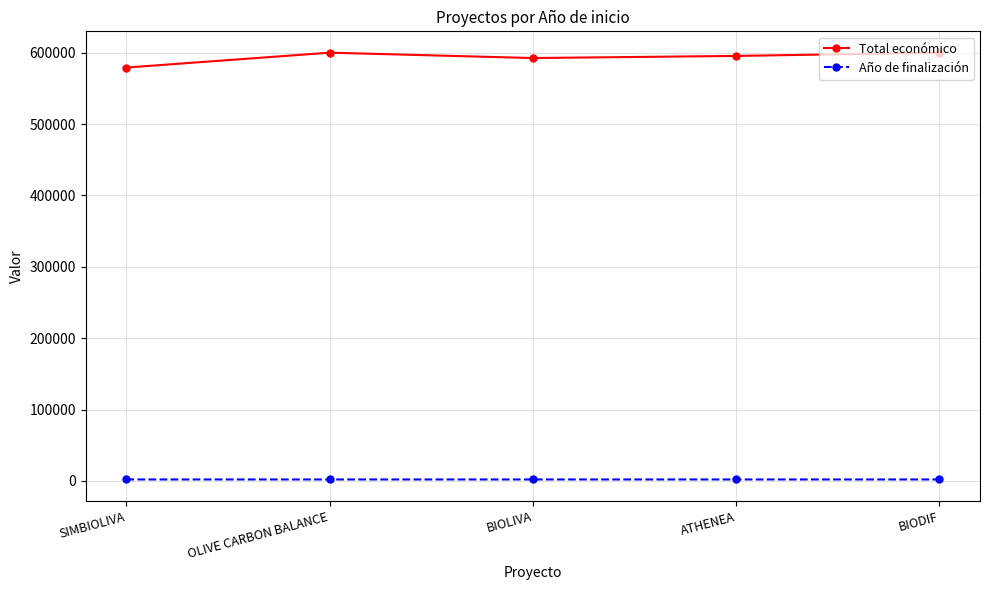

Does the chart have visible grid lines?

Yes